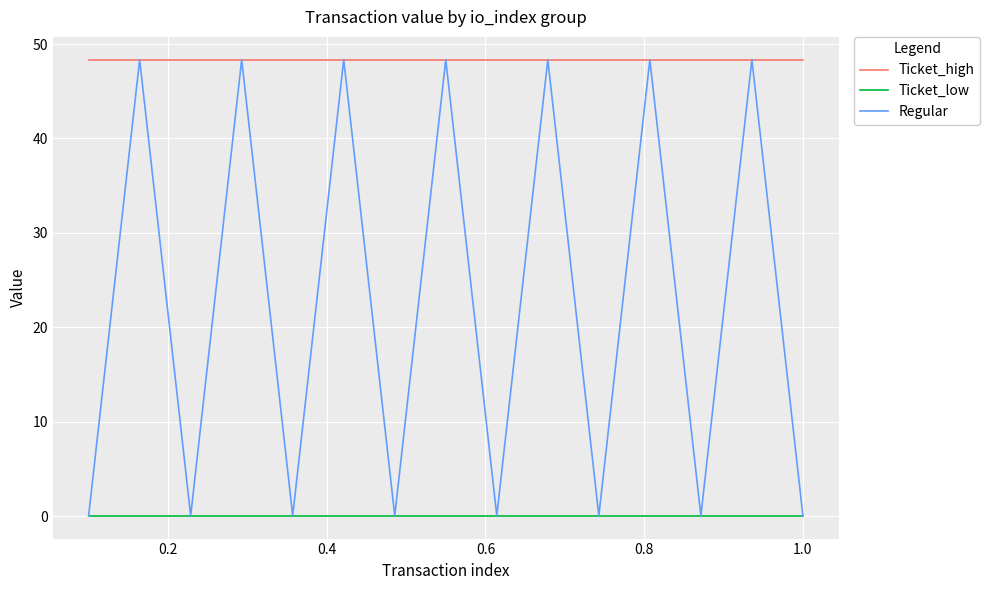

Which series has the widest spread of values?

Regular